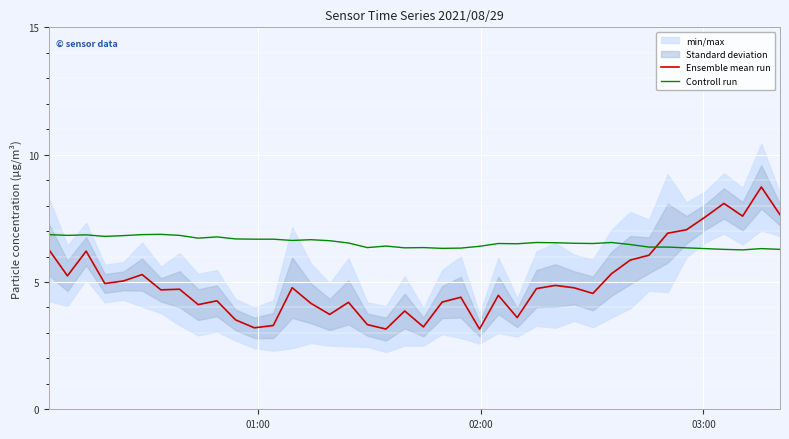

Which series has the largest range (max minus min)?

Ensemble mean run